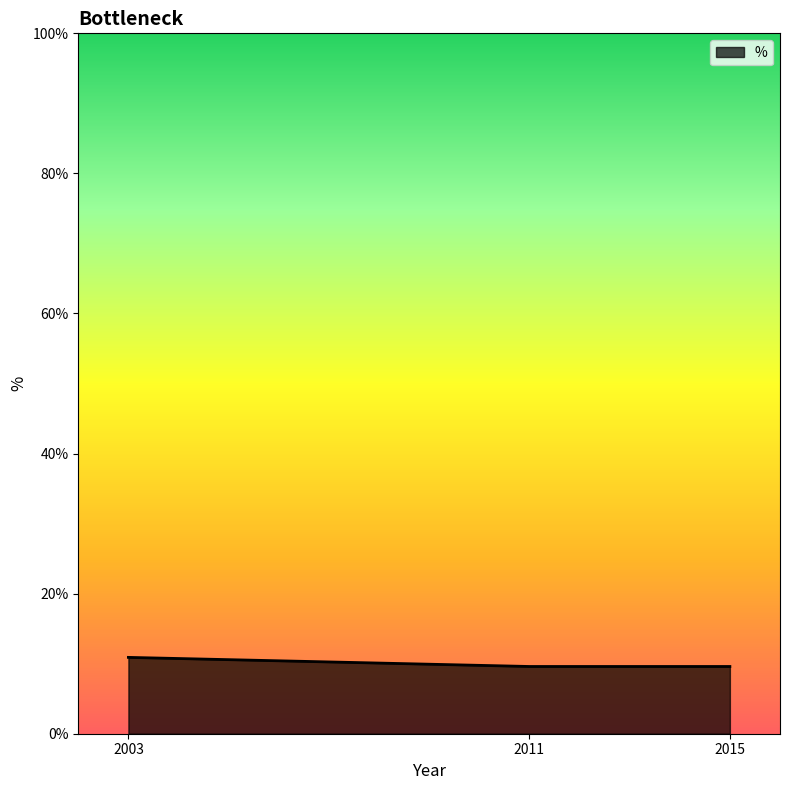

What is the average value?

10.0